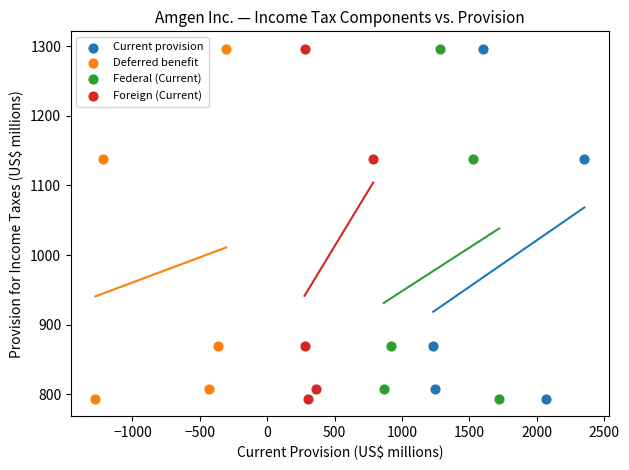

What are all the series names shown in the legend?

Current provision, Deferred benefit, Federal (Current), Foreign (Current)